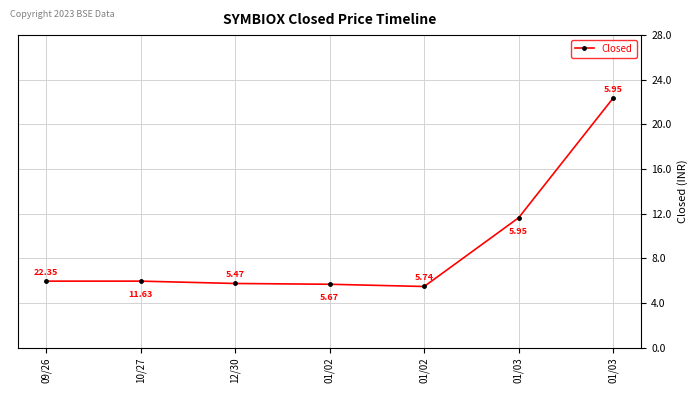

What is the difference between the maximum and minimum values?

16.9